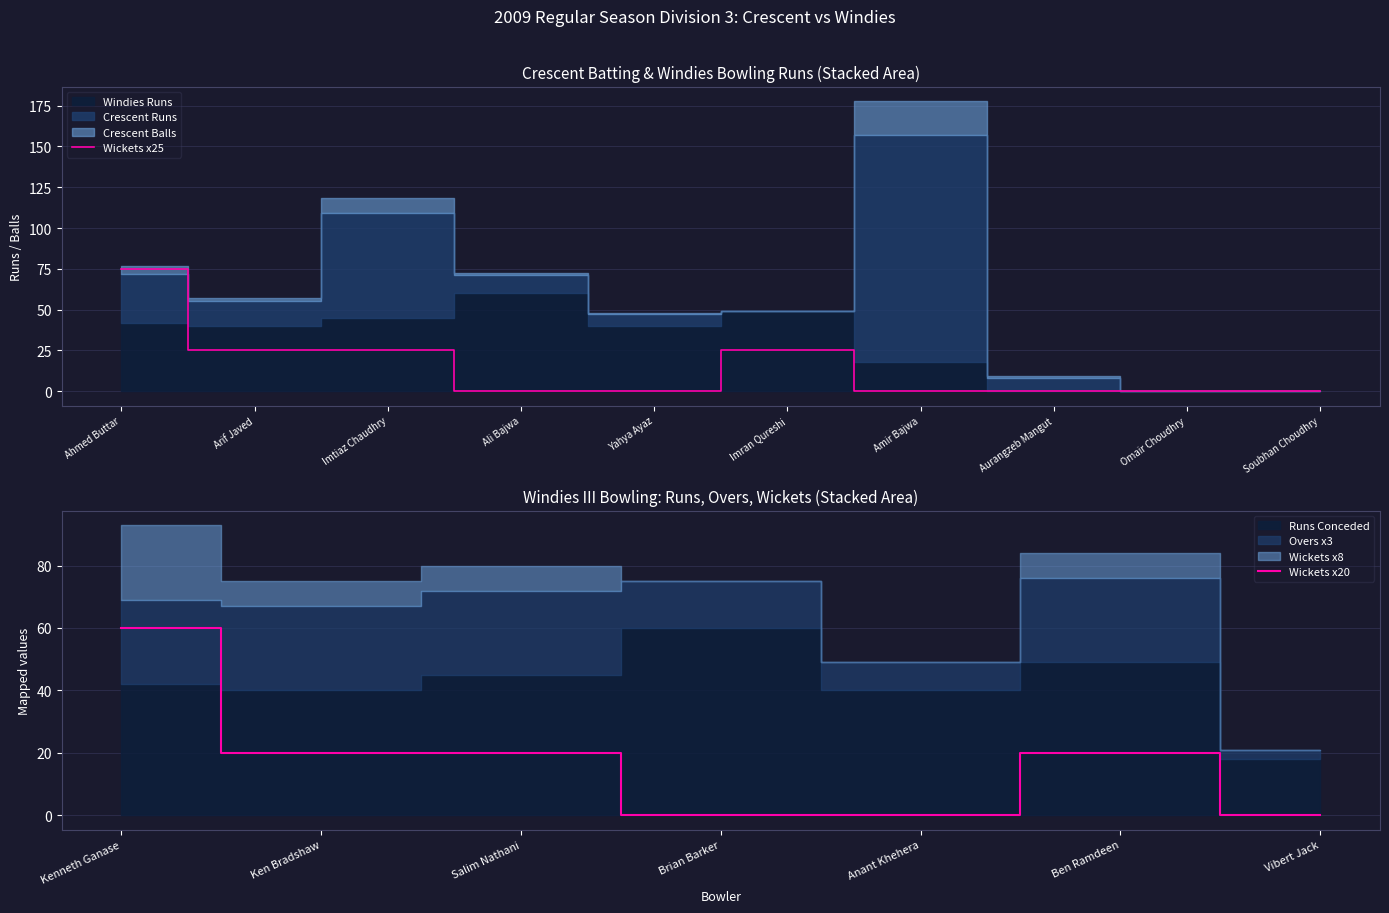

Which series has the largest total across all categories?

Windies Runs